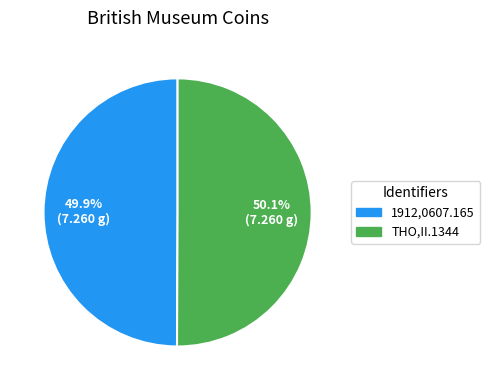

What is the total percentage of THO,II.1344 and 1912,0607.165?

100.0%